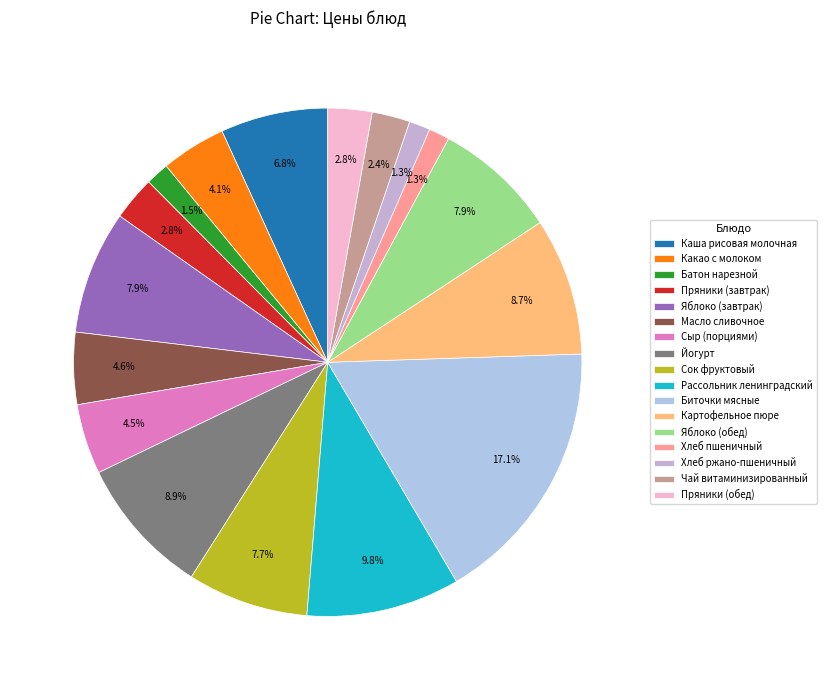

Approximately how many times larger is the value at Сок фруктовый compared to Рассольник ленинградский?

0.8